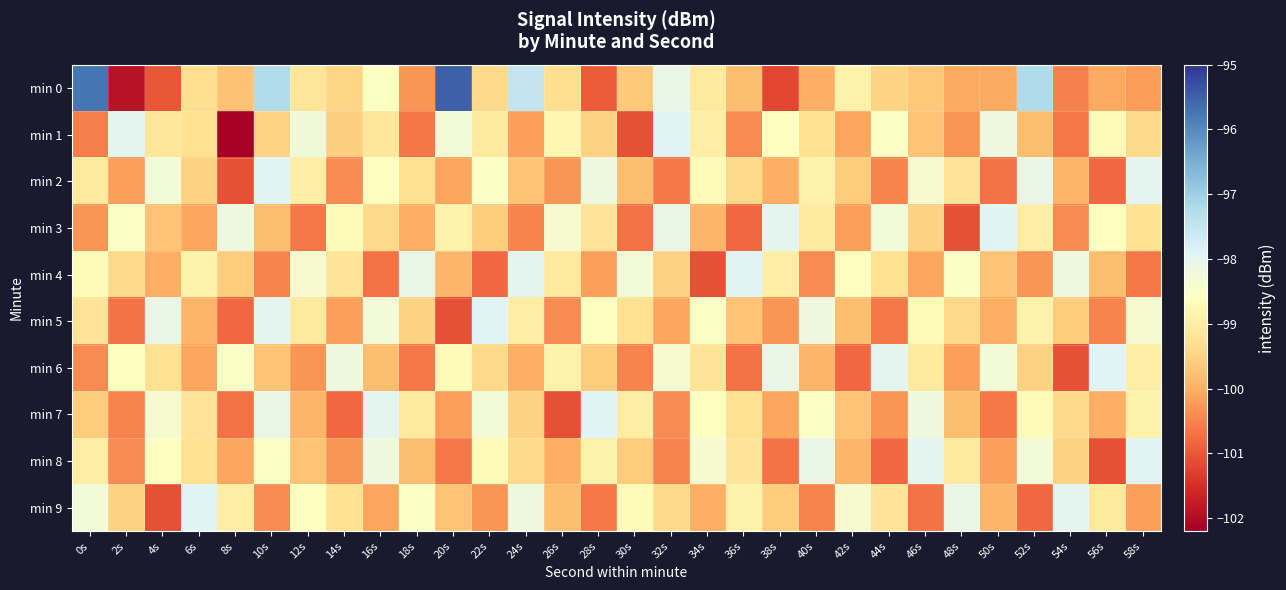

Rank the series at 58s from highest to lowest value.

min 8, min 2, min 5, min 7, min 6, min 3, min 1, min 9, min 0, min 4